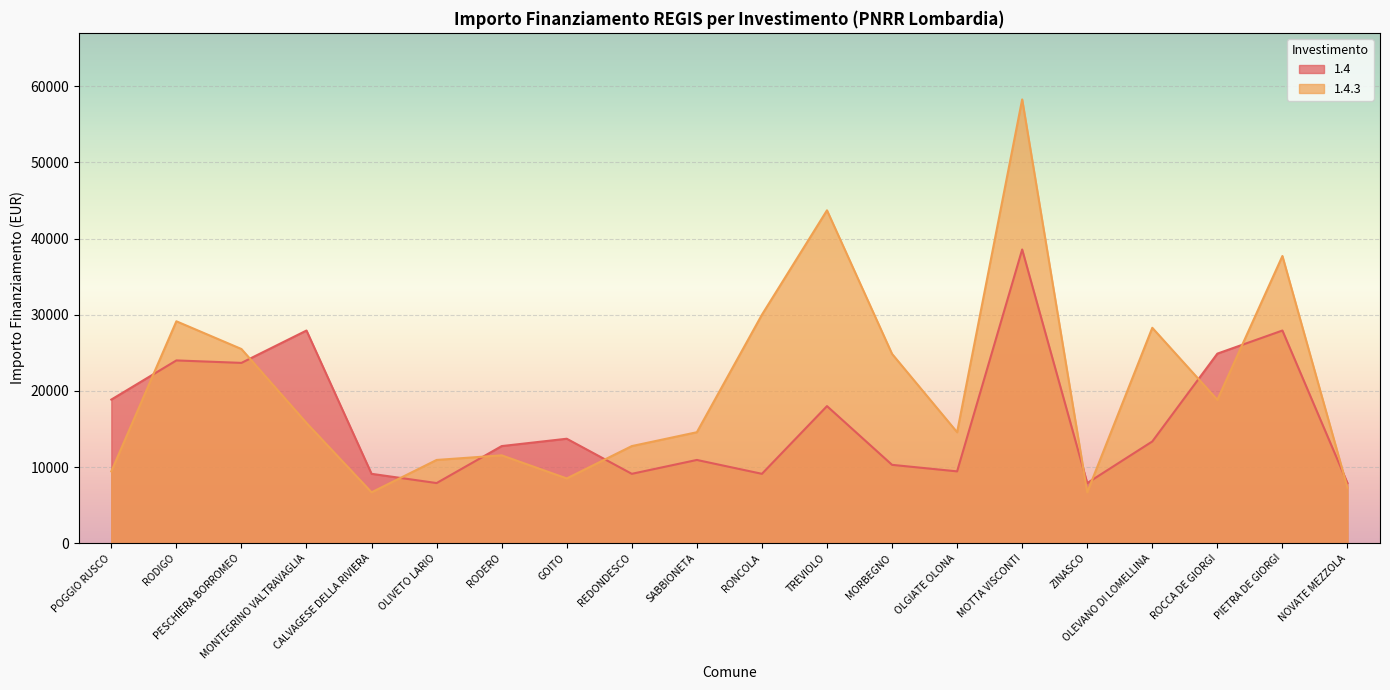

What is the label of the 8th point from the left?

GOITO